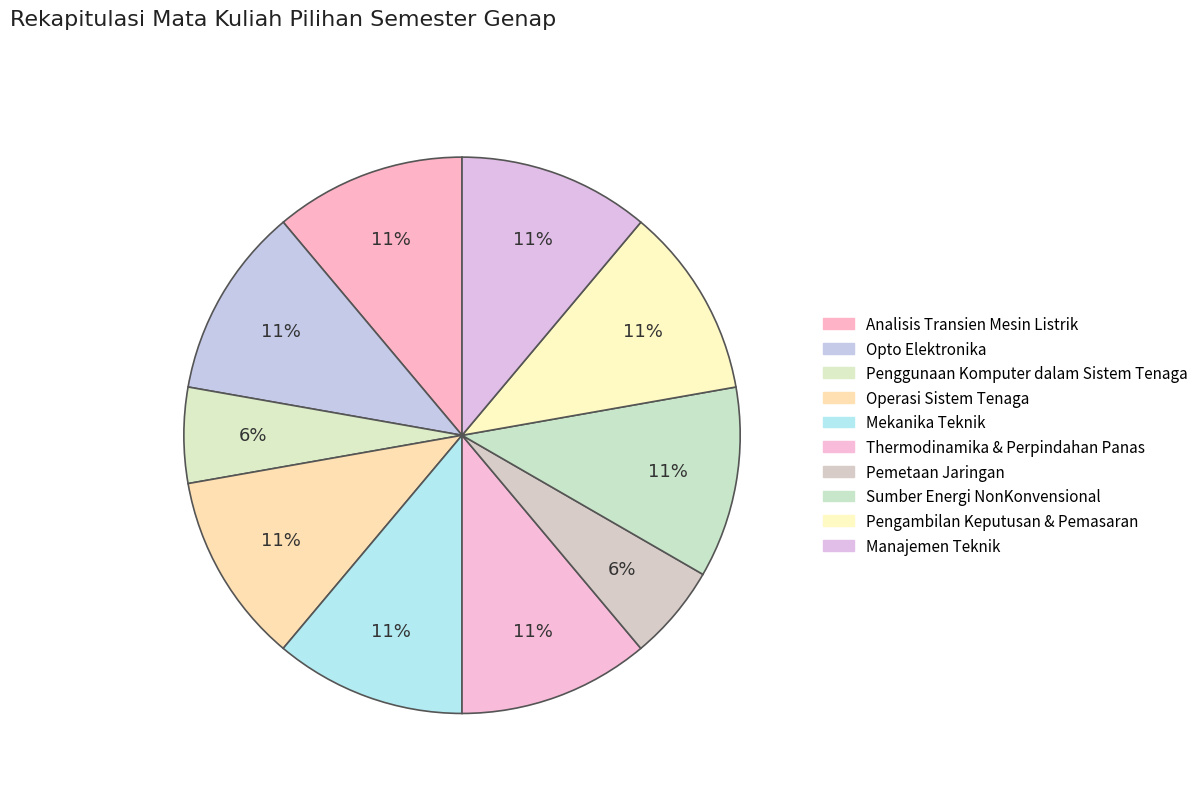

Count the number of slices in the pie.

10